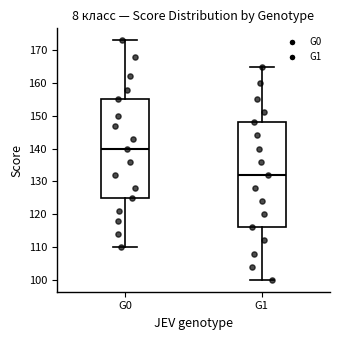

Where does the median line of the box for G0 sit on the y-axis? The values are not printed on the chart, so give them approximately, as read against the axis.

140